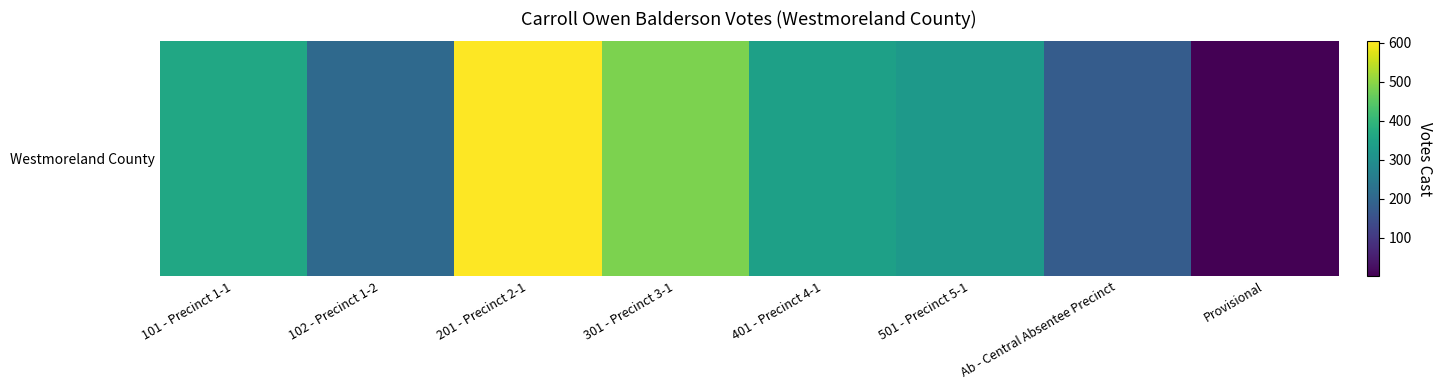

What is the average value?

312